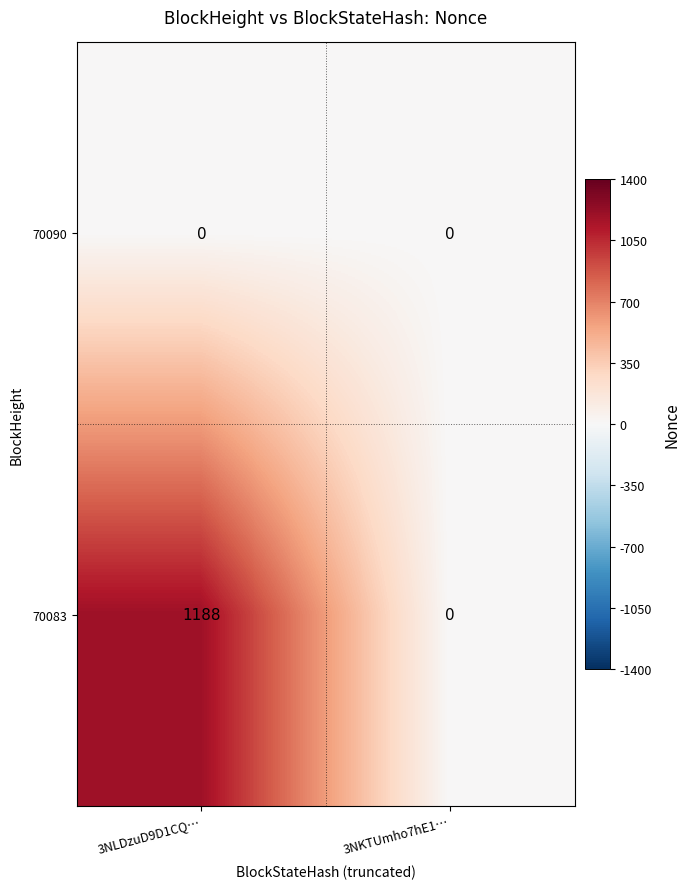

How many data points does each series have?

2